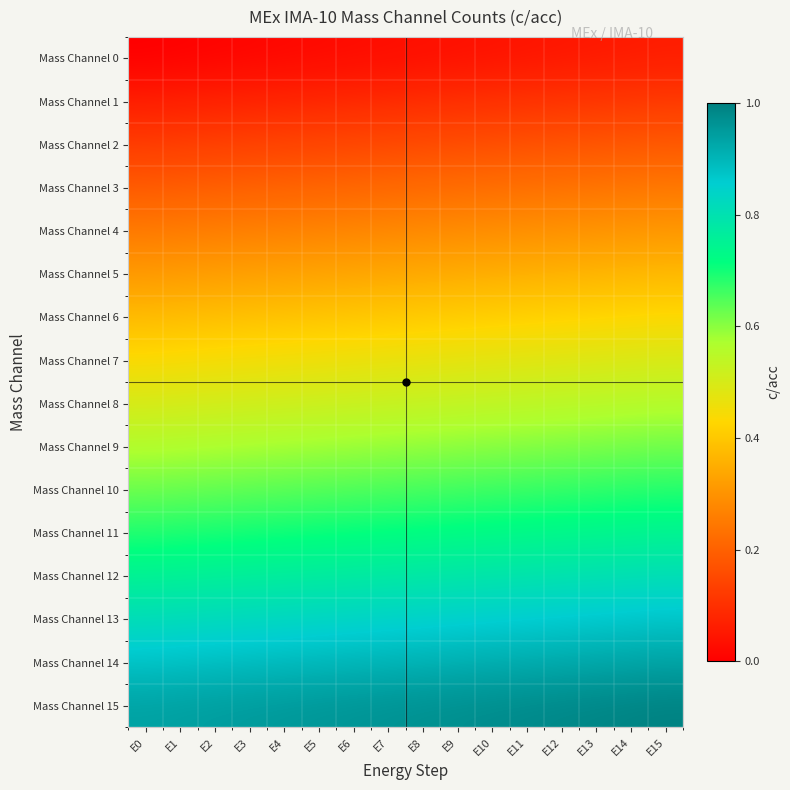

What is the spread (max minus min) of values at E9?

0.9